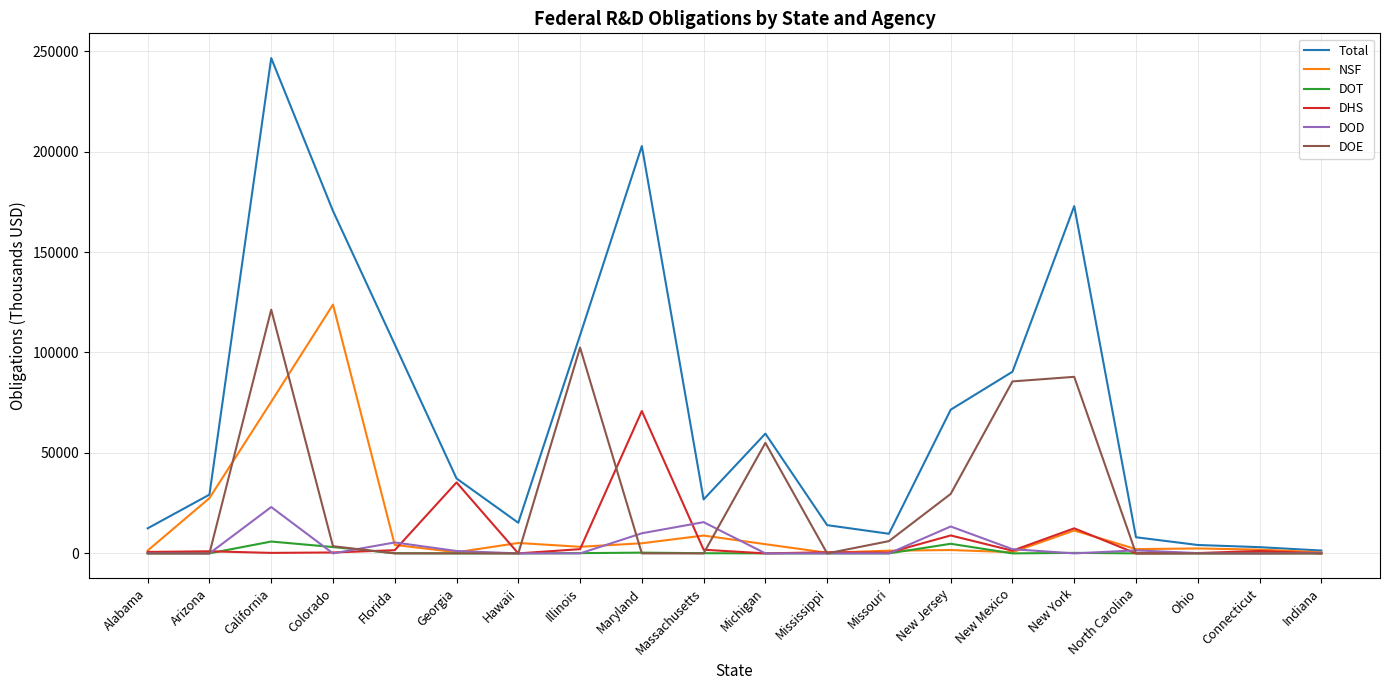

True or false: DOE and DOD intersect in this chart.

True